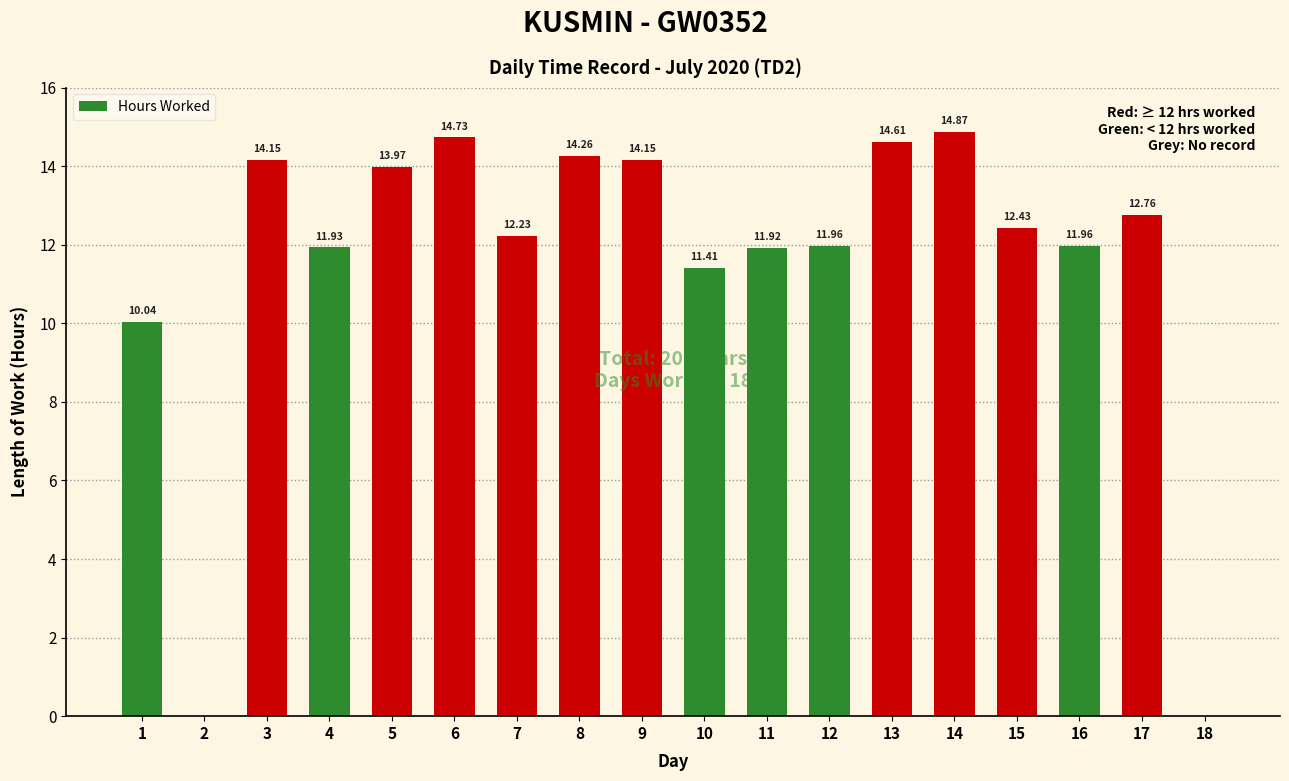

What is the sum of the values at 12 and 7?

24.2